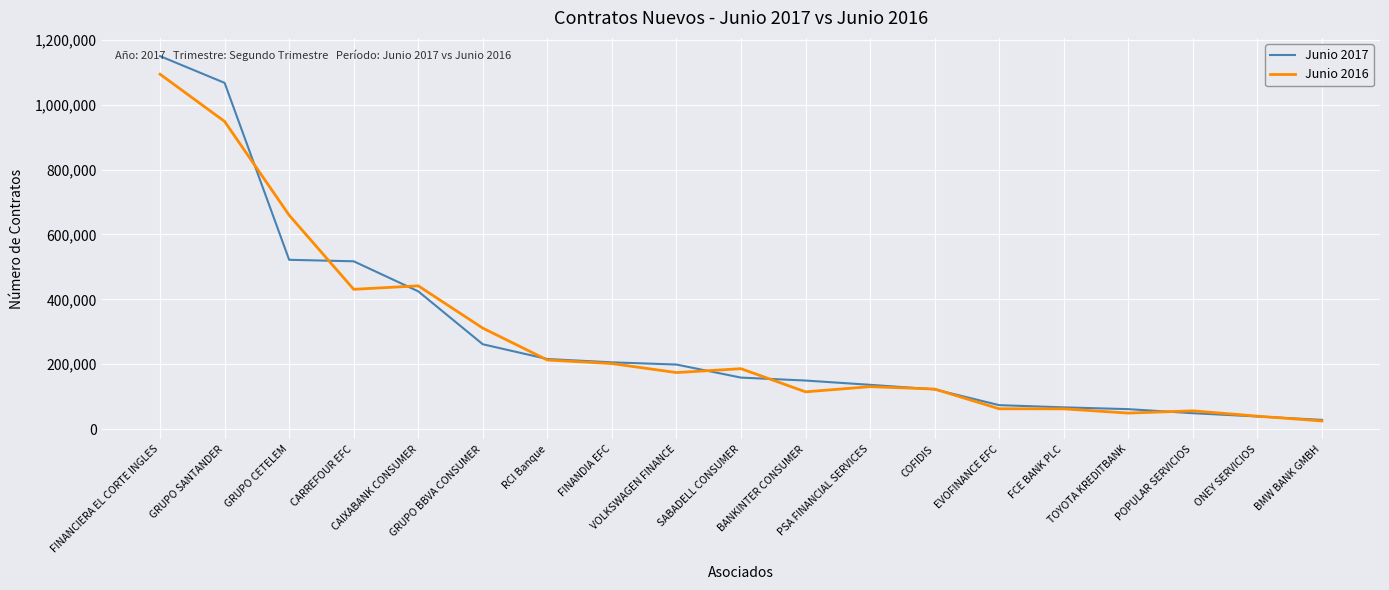

Is this an area chart (filled region under the line)?

No